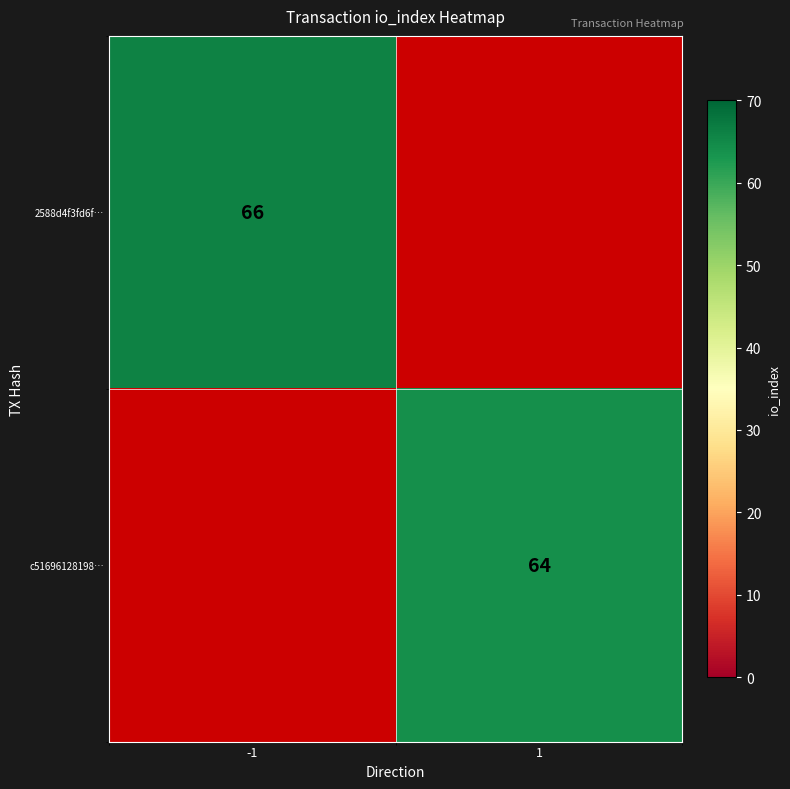

True or false: 2588d4f3fd6f… has a value of 66 at -1.

True